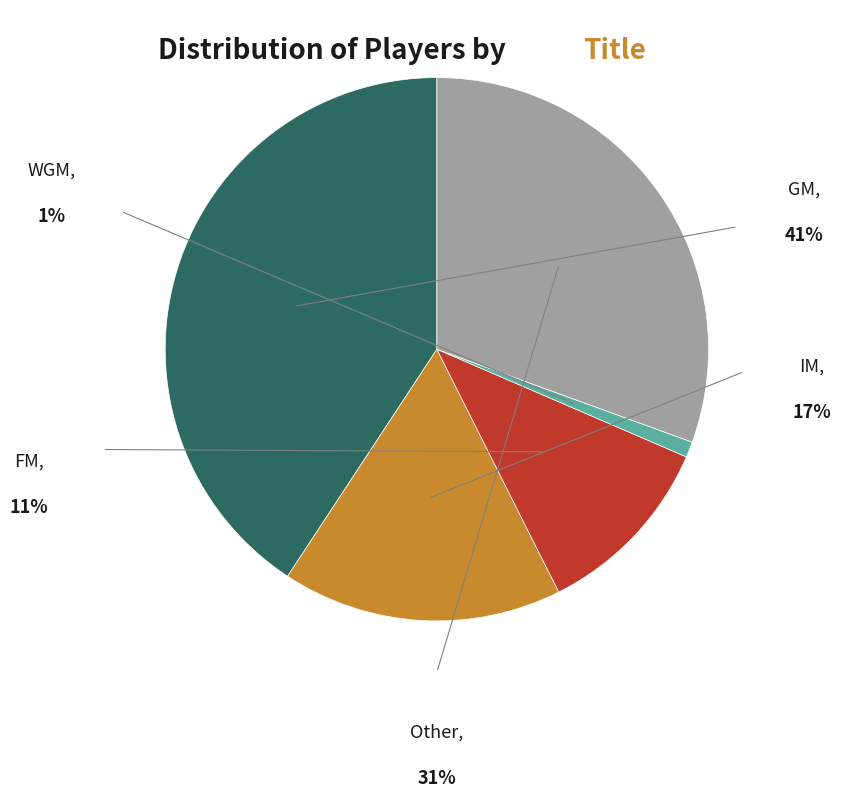

Does any single category account for the majority?

No